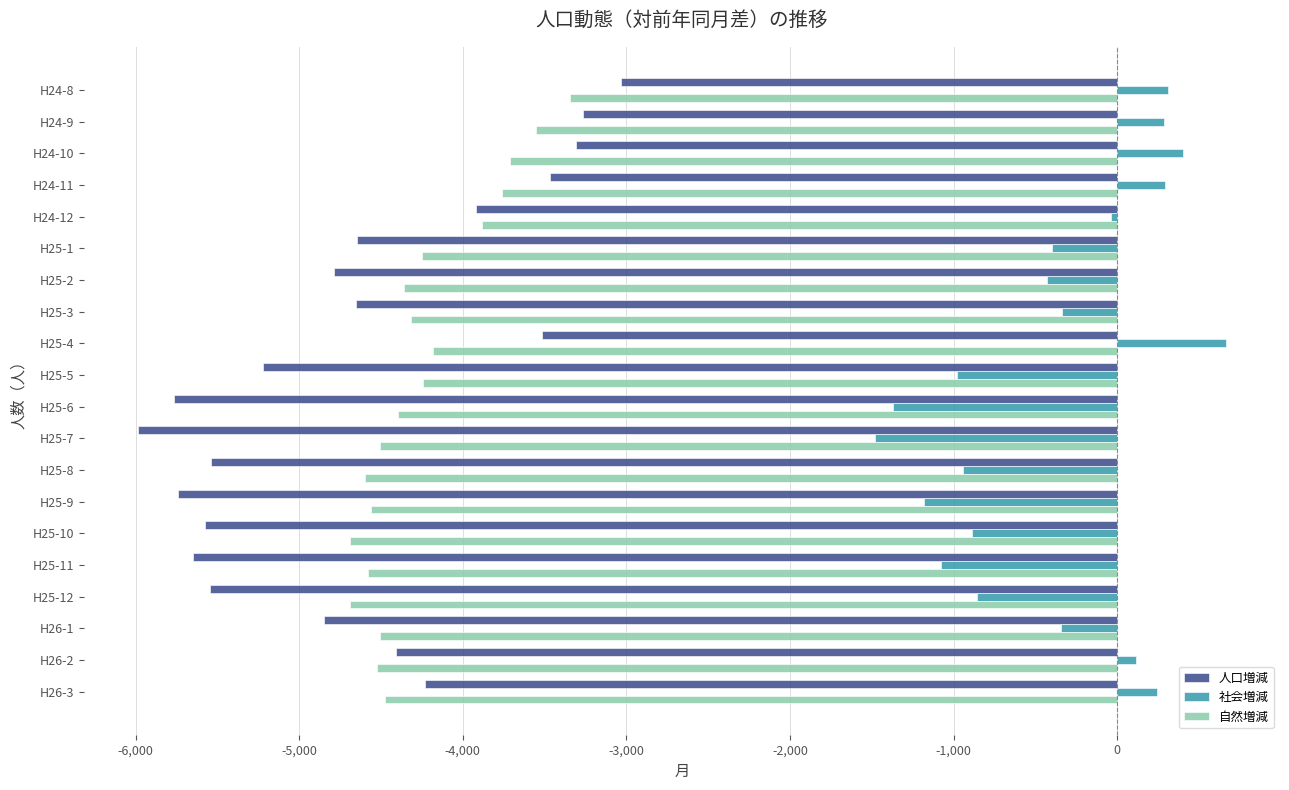

What is the total value across all series at H25-9?

-11480